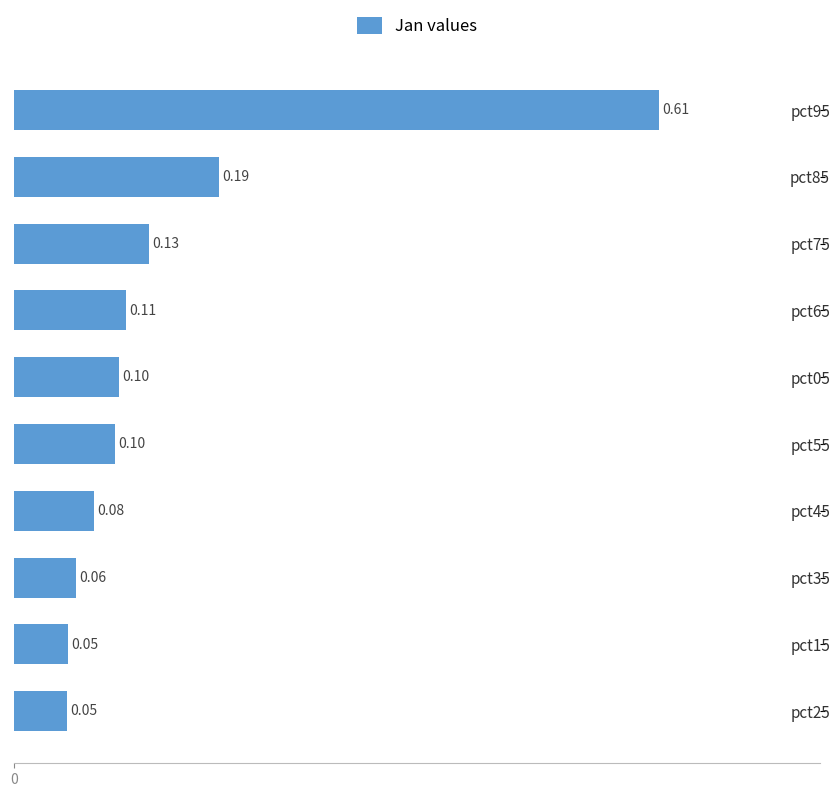

What is the sum of the values at pct35 and pct95?

0.7